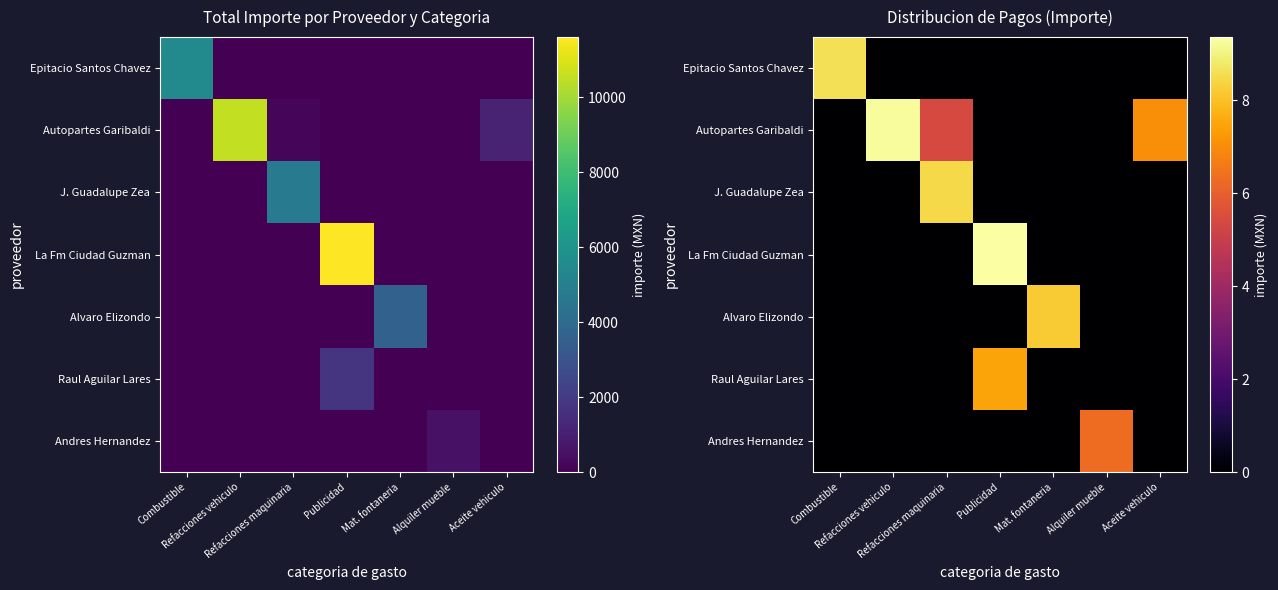

What is the total value across all series at Aceite vehiculo?

7.0